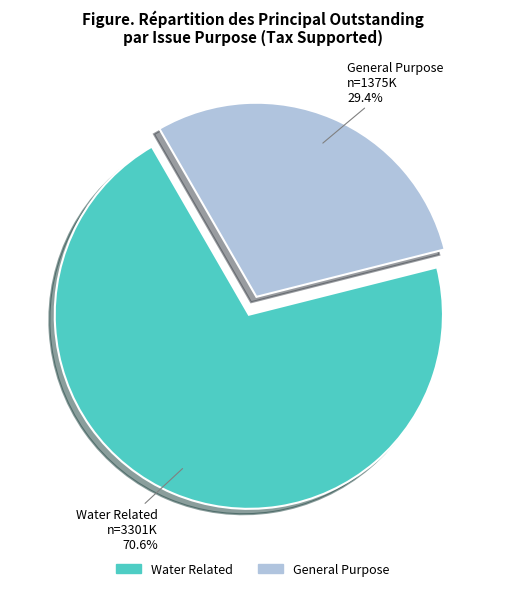

What percentage is the General Purpose slice, to the nearest percent?

29%